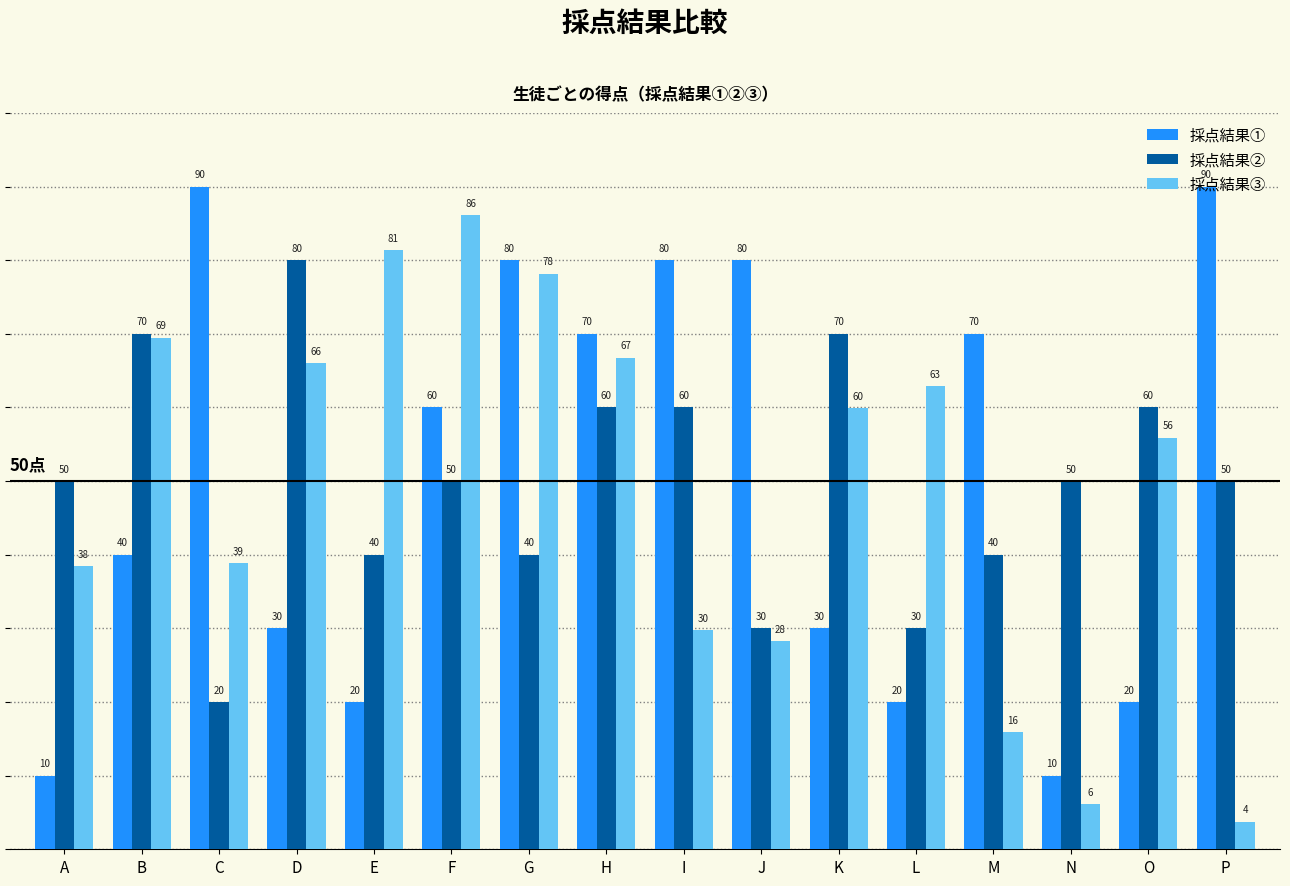

List the series in order of their peak value, lowest first.

採点結果②, 採点結果③, 採点結果①